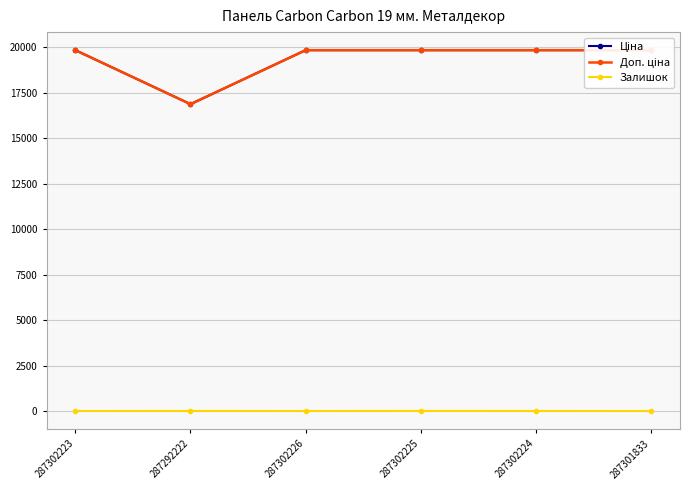

What are all the series names shown in the legend?

Ціна, Доп. ціна, Залишок